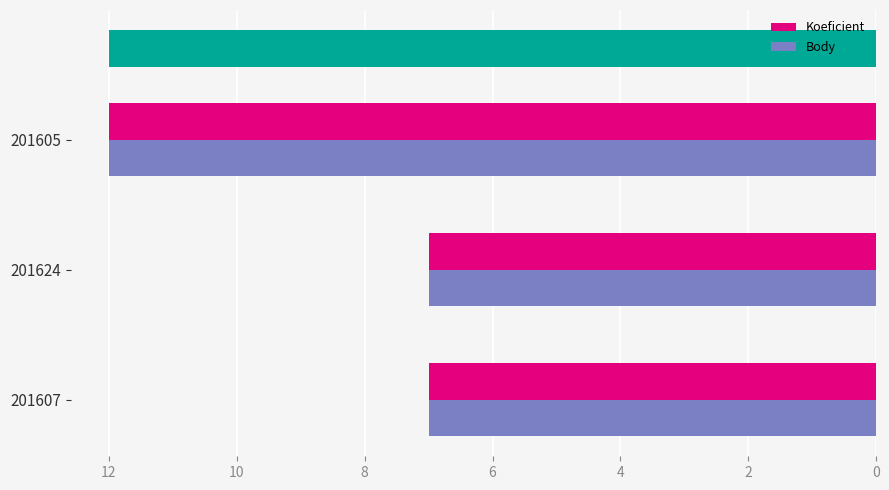

How many values in the Koeficient series exceed 7?

1